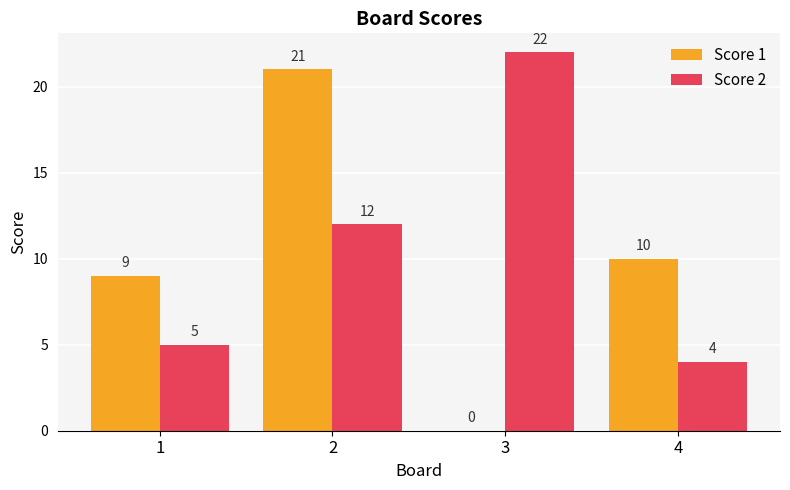

True or false: Score 2 has a value of 6 at 4.

False